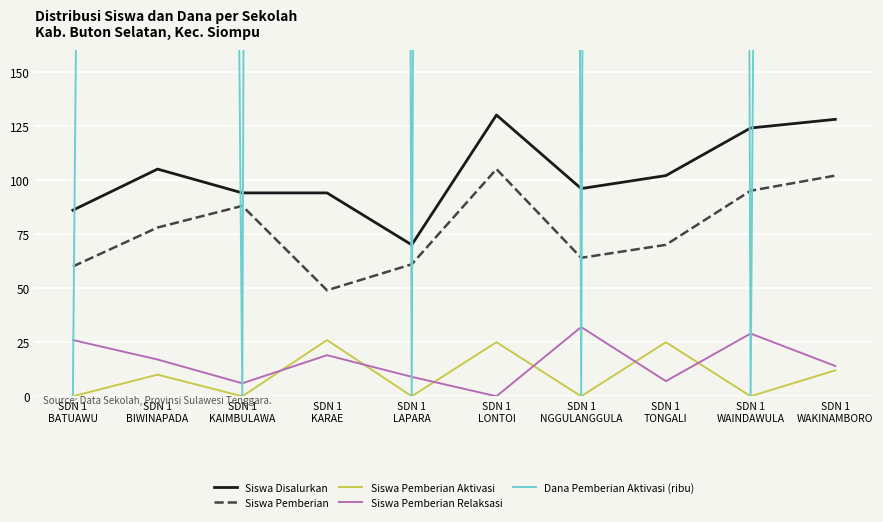

True or false: Siswa Pemberian and Siswa Pemberian Aktivasi cross at least once.

False